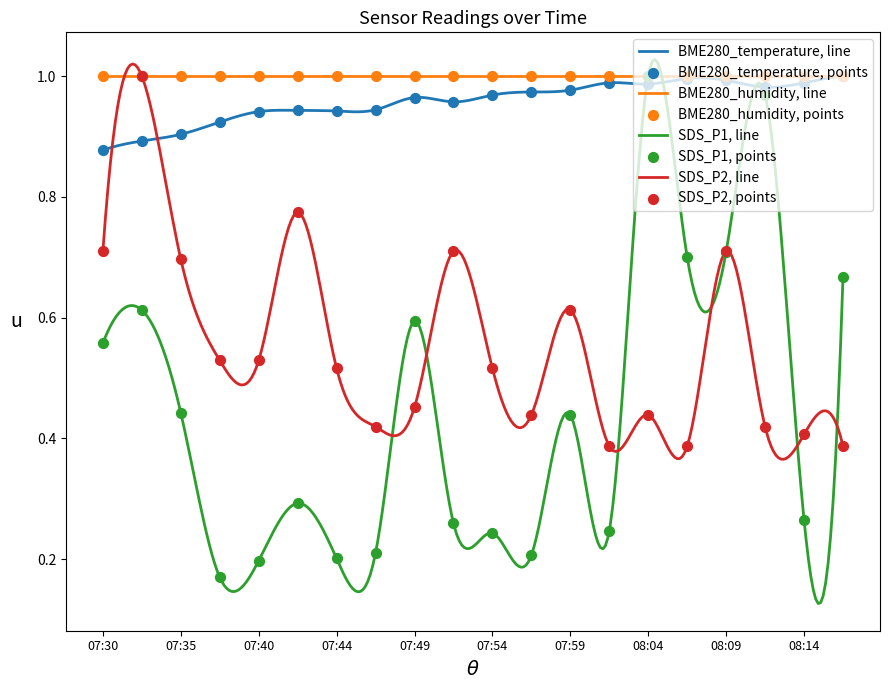

Which series contains the highest Y value?

BME280_temperature